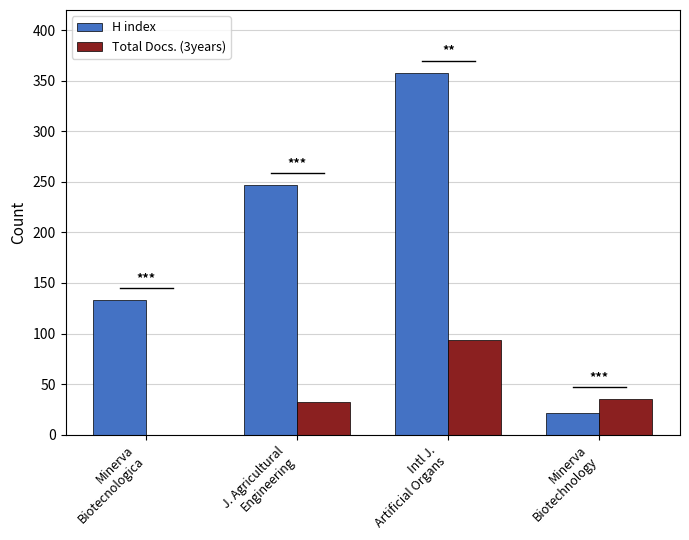

What is the sum of all H index values?

759